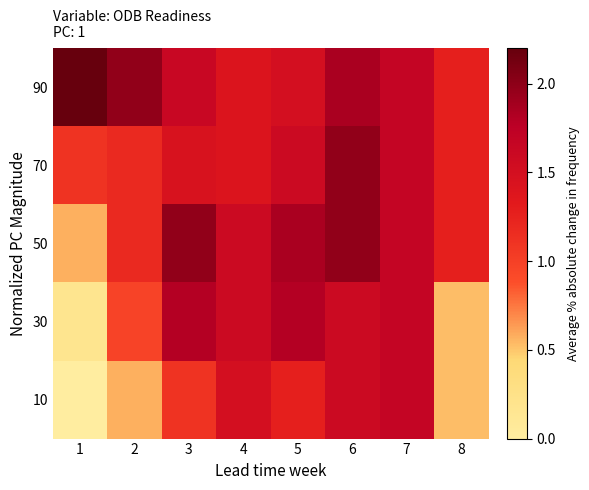

List the series in order of their peak value, highest first.

90, 70, 50, 30, 10